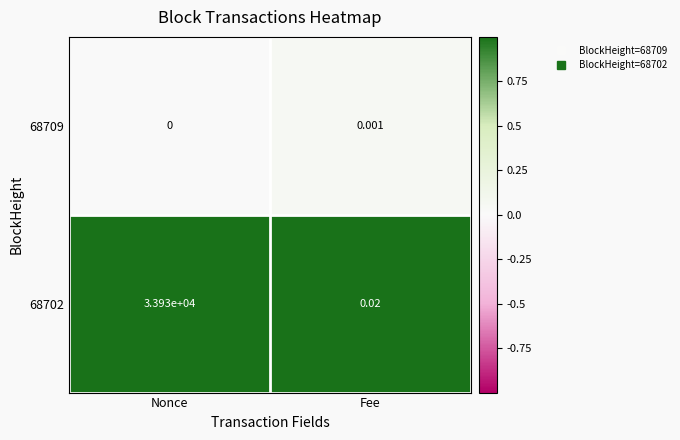

Which label corresponds to the largest value in the chart?

Nonce